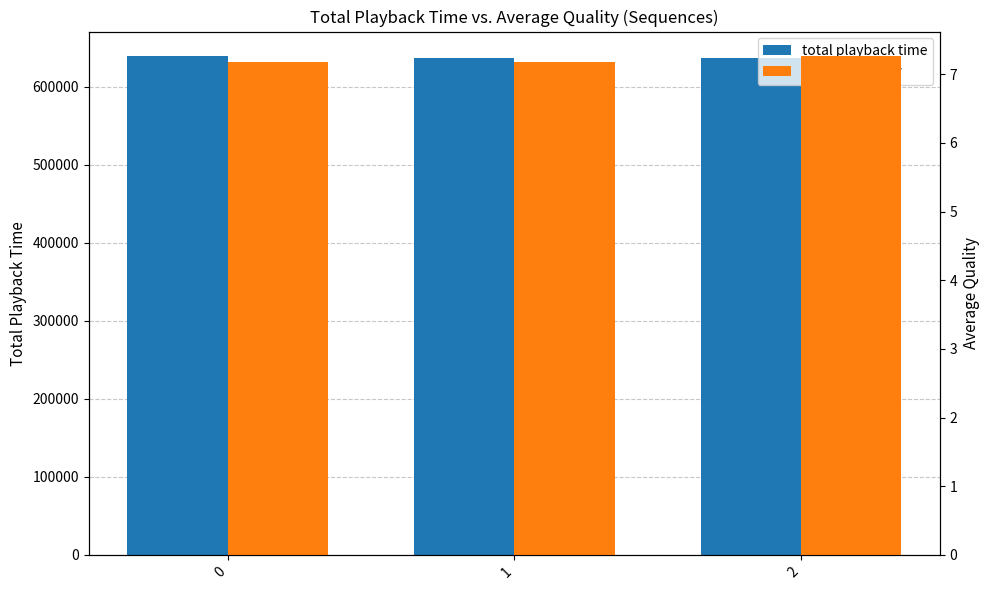

How many bars are there in each group?

2